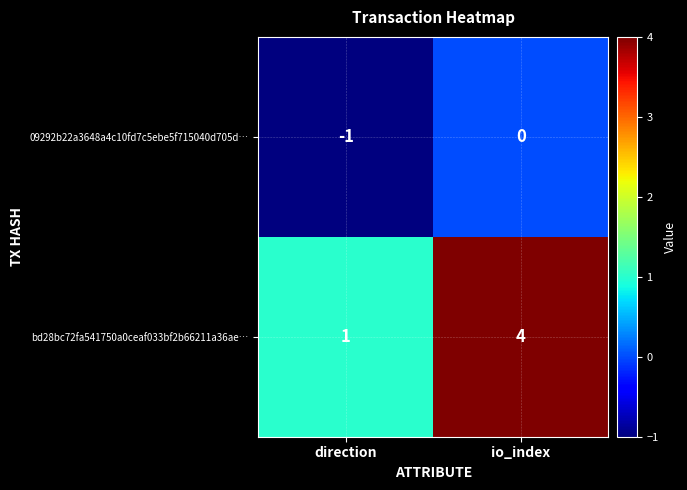

List the series in order of their peak value, highest first.

bd28bc72fa541750a0ceaf033bf2b66211a36ae…, 09292b22a3648a4c10fd7c5ebe5f715040d705d…